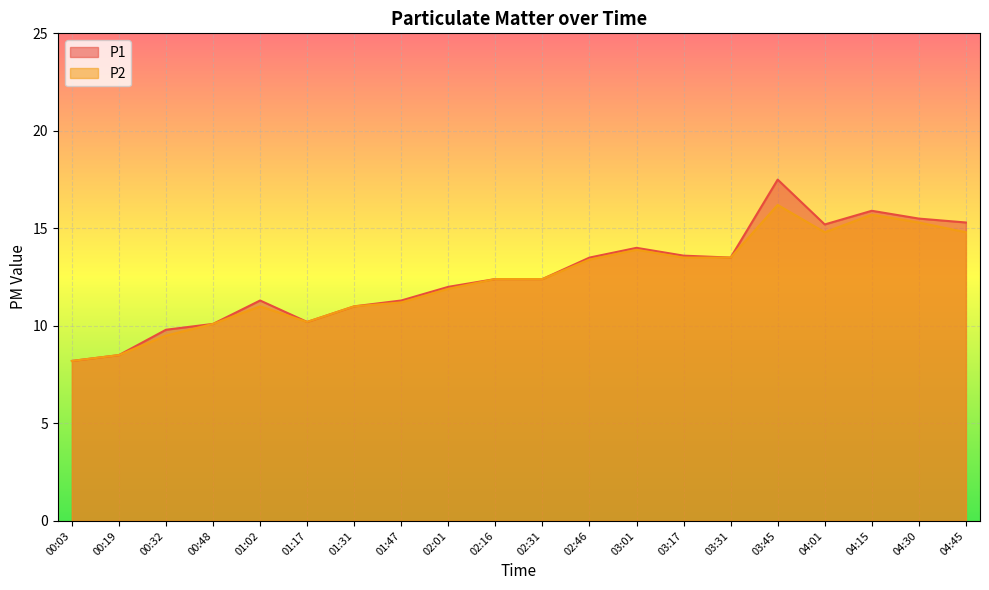

Which category has the highest value across all series?

03:45